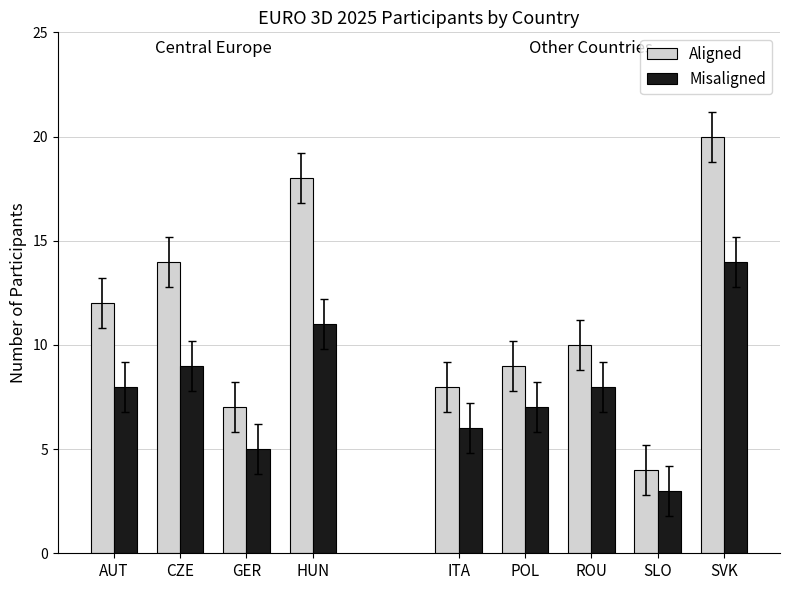

The value of Misaligned at AUT is 8. True or false?

True